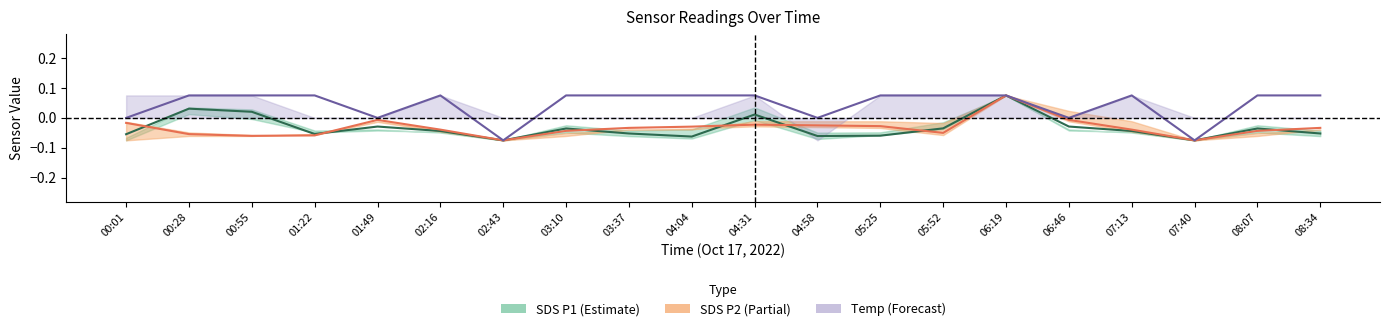

Which series ends up on top after the final intersection of SDS_P2 and SDS_P1?

SDS_P2